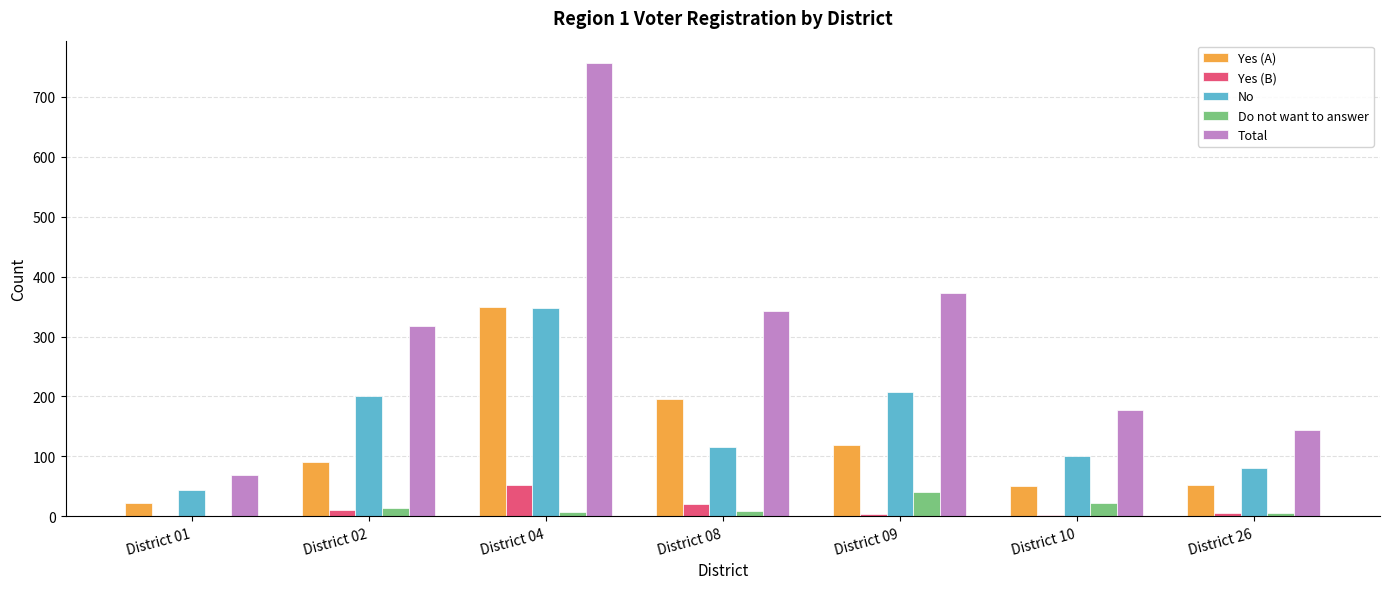

True or false: Total has a value of 30 at District 01.

False